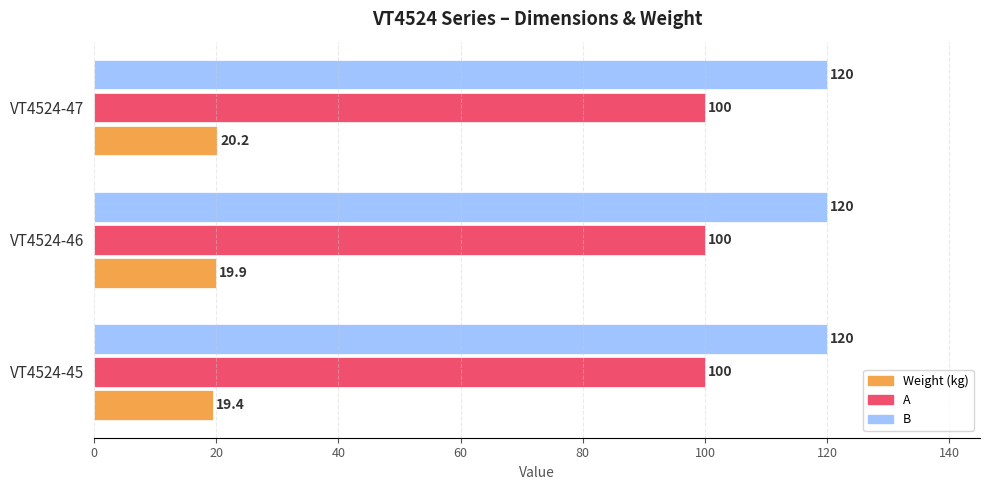

How many distinct data groups are displayed?

3